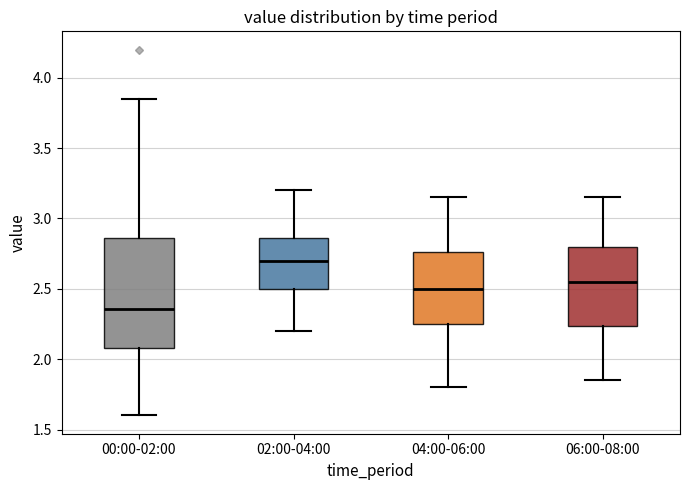

Reading left to right, read every box against the y-axis: the position of its median line, the range the box covers, and the ends of its whiskers. The values are not printed on the chart, so give them approximately, as read against the axis.

00:00-02:00: median 2.35, box 2.10 to 2.85, whiskers 1.60 to 3.85
02:00-04:00: median 2.70, box 2.50 to 2.85, whiskers 2.20 to 3.20
04:00-06:00: median 2.50, box 2.25 to 2.75, whiskers 1.80 to 3.15
06:00-08:00: median 2.55, box 2.25 to 2.80, whiskers 1.85 to 3.15